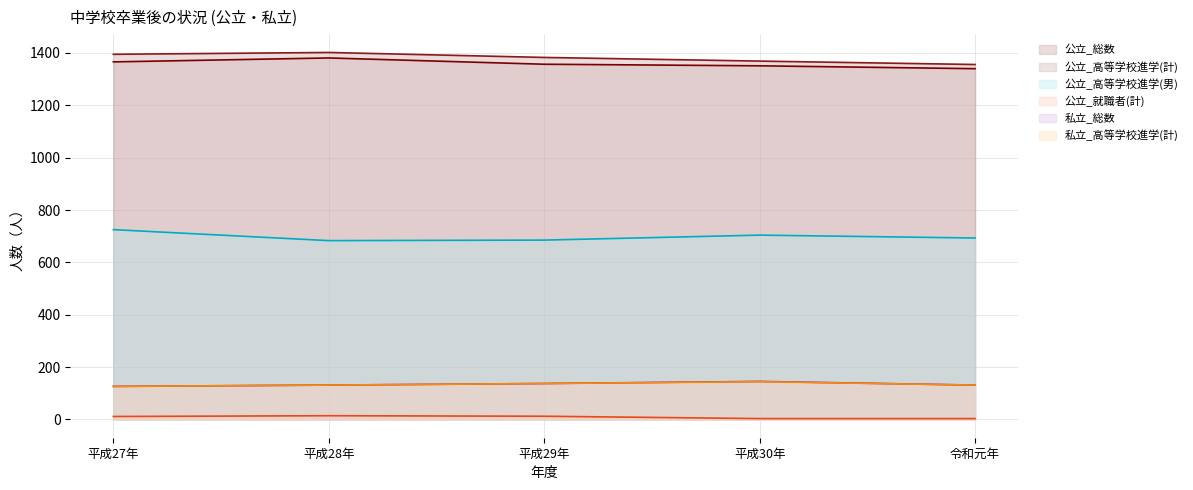

Reading left to right, list all the values displayed in this chart.

公立_総数: 1395	1402	1383	1369	1356
公立_高等学校進学(計): 1366	1381	1357	1351	1340
公立_高等学校進学(男): 725	683	685	704	693
公立_就職者(計): 11	14	12	3	3
私立_総数: 126	131	137	145	131
私立_高等学校進学(計): 126	131	137	144	131